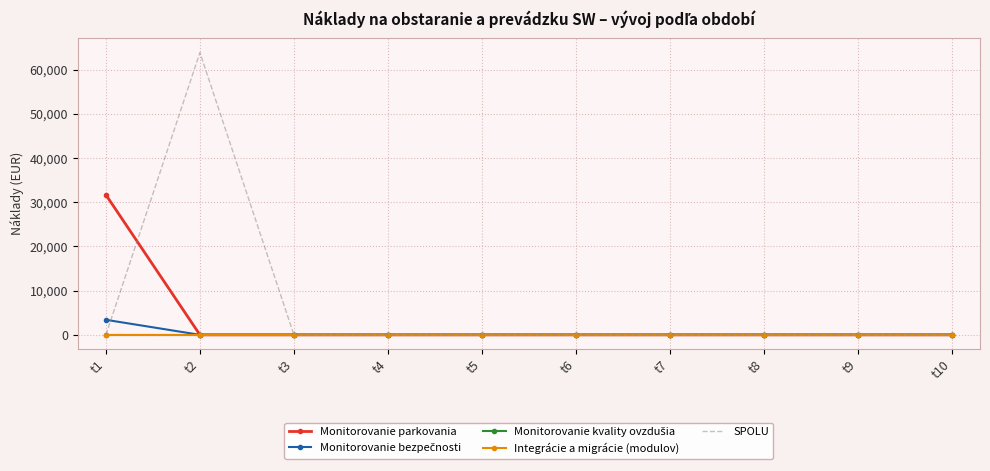

True or false: SPOLU has more than 0 points higher than both neighbors.

True